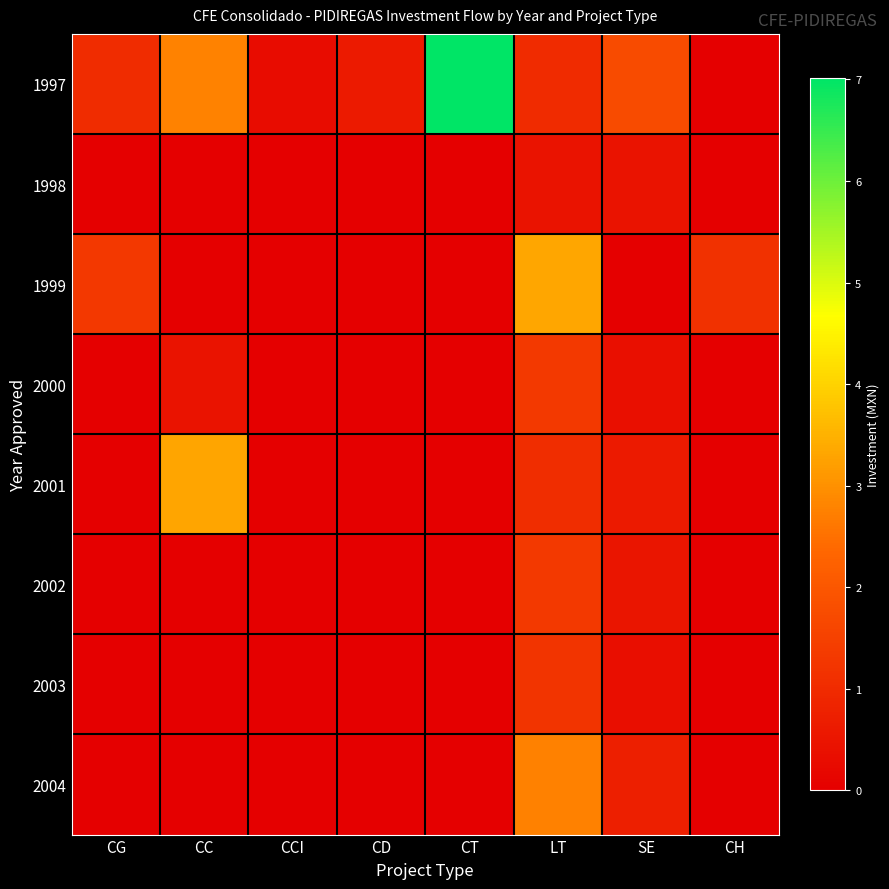

Reading left to right, what are all the values shown in this chart?

1997: CG=103336000	CC=277365965	CCI=27466865	CD=61271653	CT=701219855	LT=100018923	SE=175178058	CH=0
1998: CG=0	CC=0	CCI=0	CD=0	CT=0	LT=44543917	SE=44989000	CH=0
1999: CG=131421257	CC=0	CCI=0	CD=0	CT=0	LT=333762001	SE=0	CH=114815795
2000: CG=0	CC=44130571	CCI=0	CD=0	CT=0	LT=131690791	SE=36478639	CH=0
2001: CG=0	CC=331086901	CCI=0	CD=0	CT=0	LT=106409545	SE=62848546	CH=0
2002: CG=0	CC=0	CCI=0	CD=0	CT=0	LT=132667872	SE=50656909	CH=0
2003: CG=0	CC=0	CCI=0	CD=0	CT=0	LT=121936664	SE=33760075	CH=0
2004: CG=0	CC=0	CCI=0	CD=0	CT=0	LT=275531371	SE=72510955	CH=0